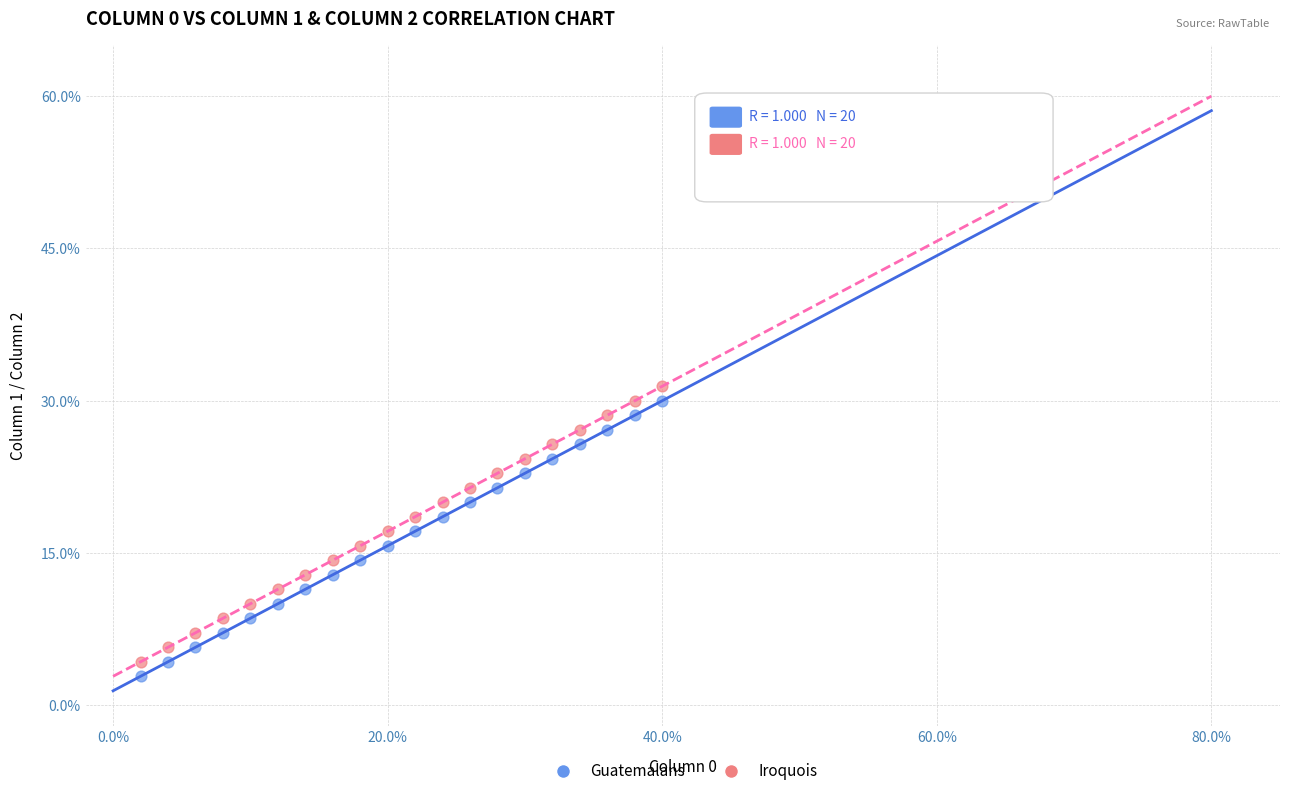

What are all the series names shown in the legend?

Guatemalans, Iroquois